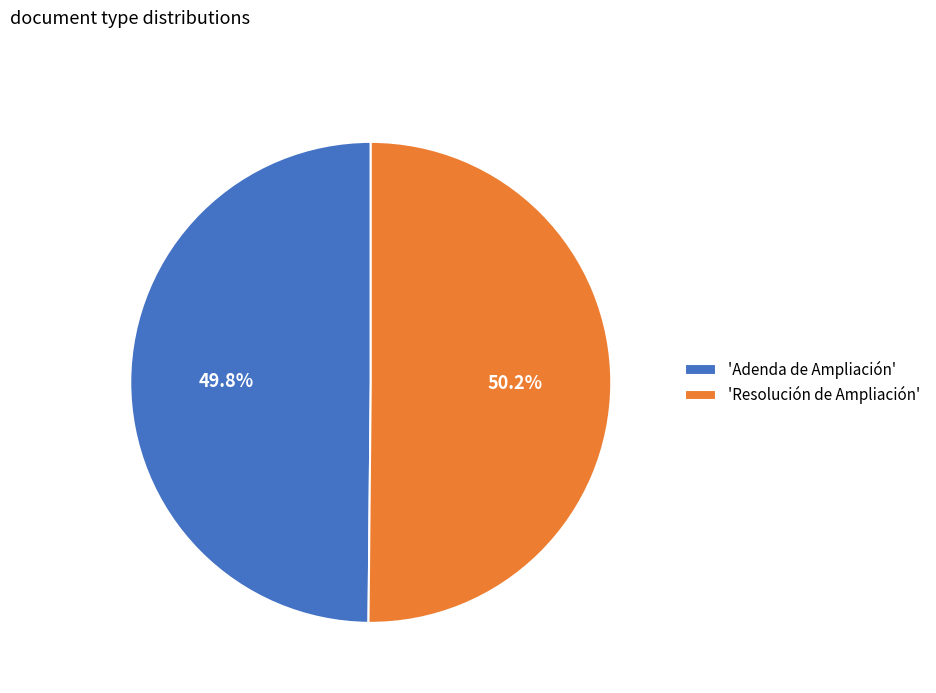

Is there any slice that represents more than half of the pie?

Yes